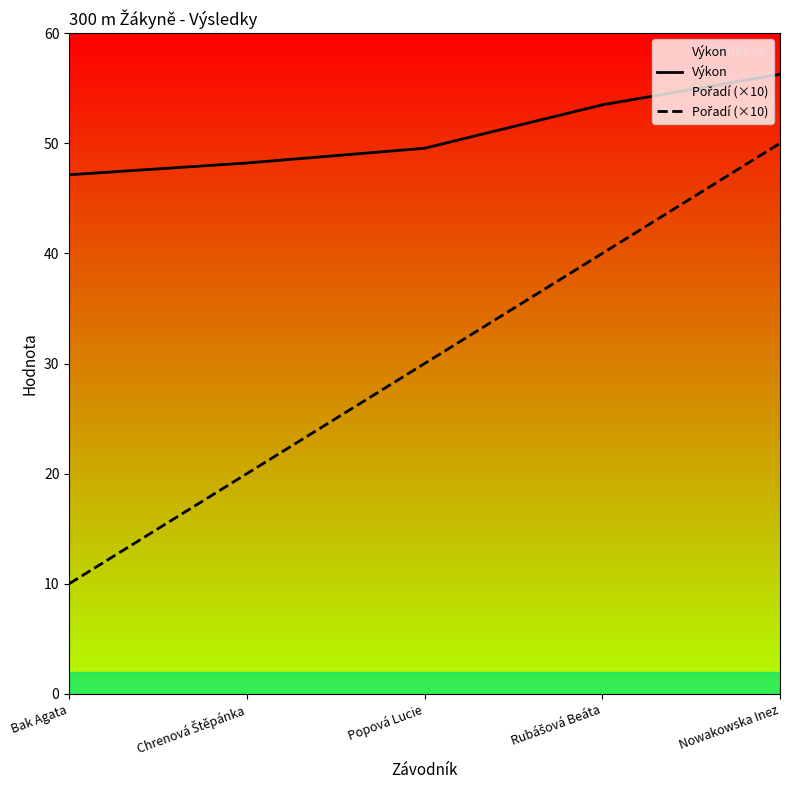

True or false: Pořadí (×10) has more than 0 points higher than both neighbors.

False